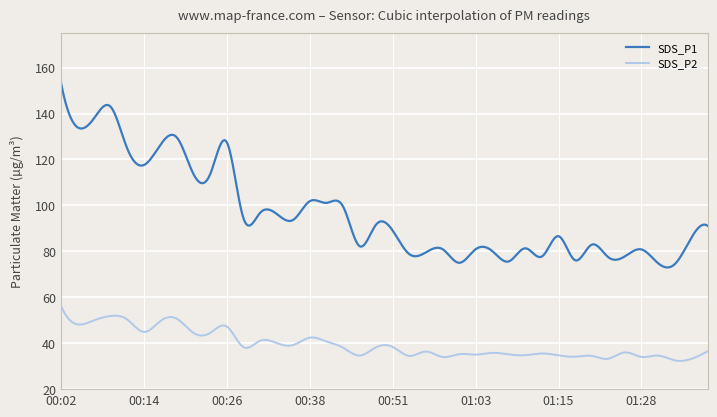

List the series in order of their peak value, highest first.

SDS_P1, SDS_P2